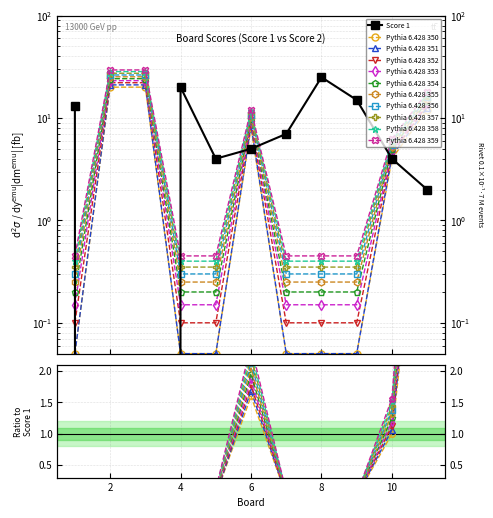

List the labels in order of Score 2 value, smallest first.

1, 4, 5, 7, 8, 9, 10, 6, 11, 2, 3